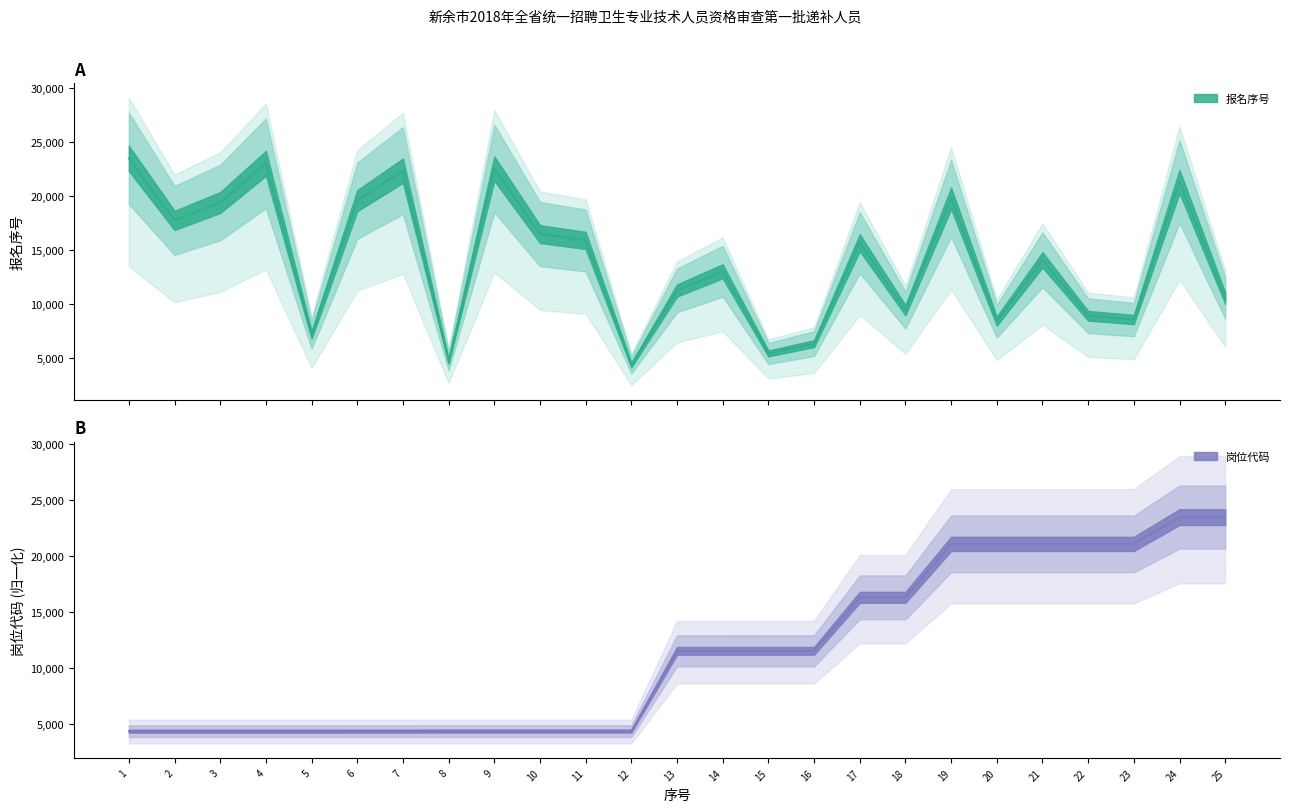

Read the 报名序号 value at 11.

15893.0